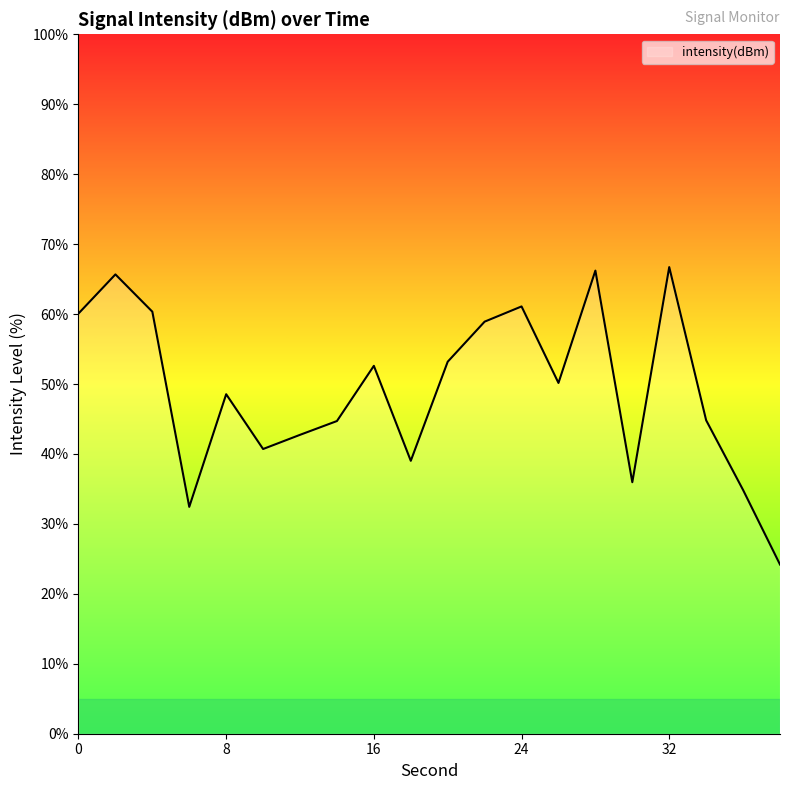

What is the difference between the maximum and minimum values?

42.5